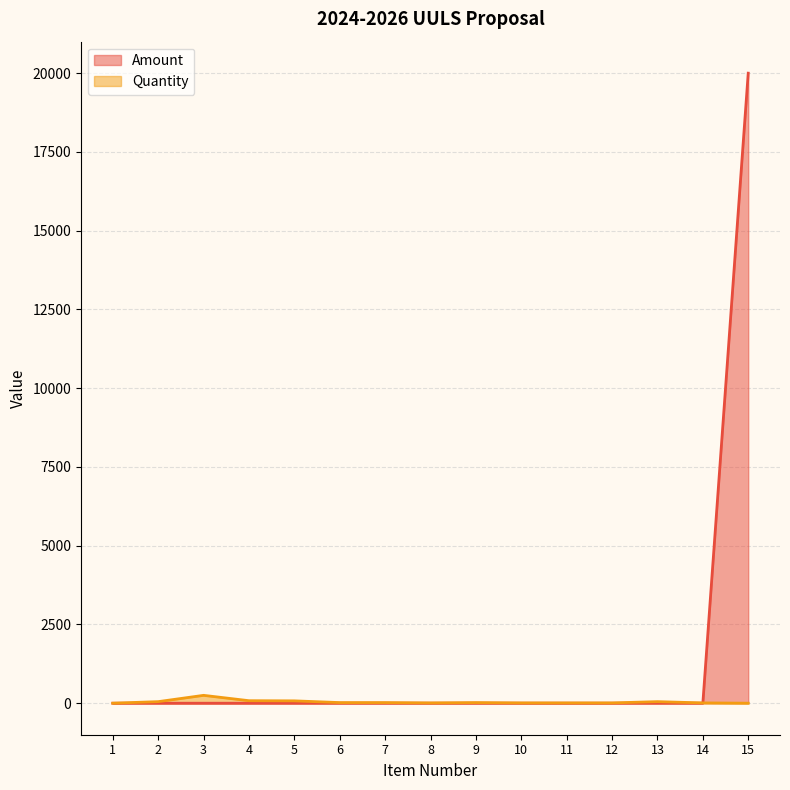

What is the greatest value displayed?

20000